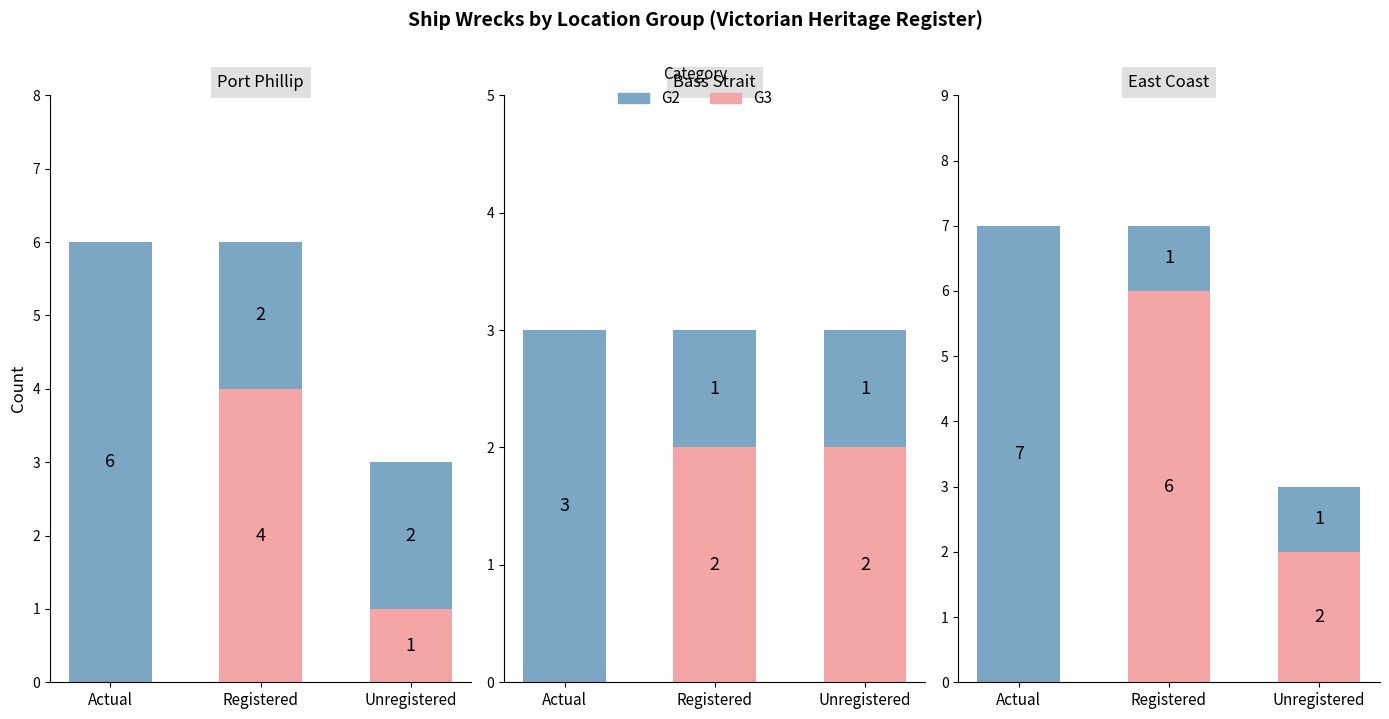

True or false: G2 has a value of 1 at Registered.

True